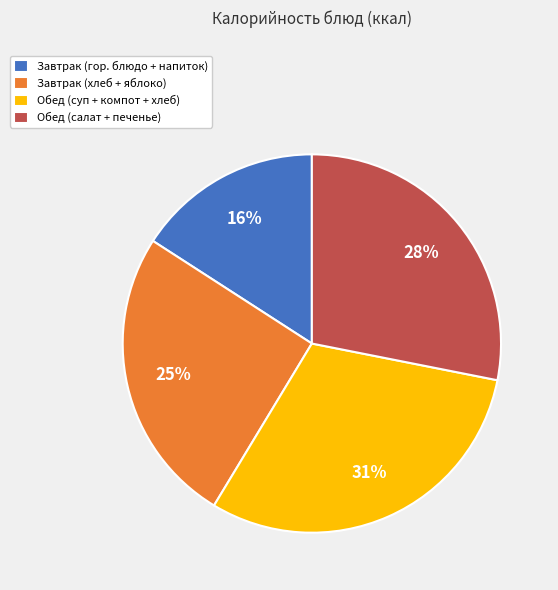

Rank the categories by value from highest to lowest.

Обед (суп + компот + хлеб), Обед (салат + печенье), Завтрак (хлеб + яблоко), Завтрак (гор. блюдо + напиток)